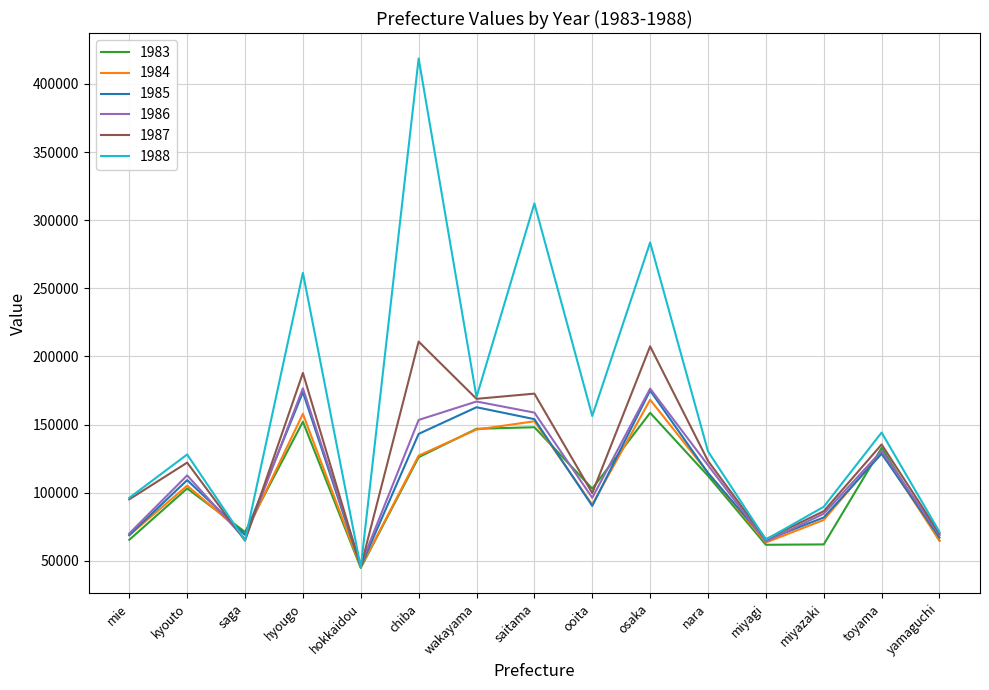

How many lines are shown in the chart?

6